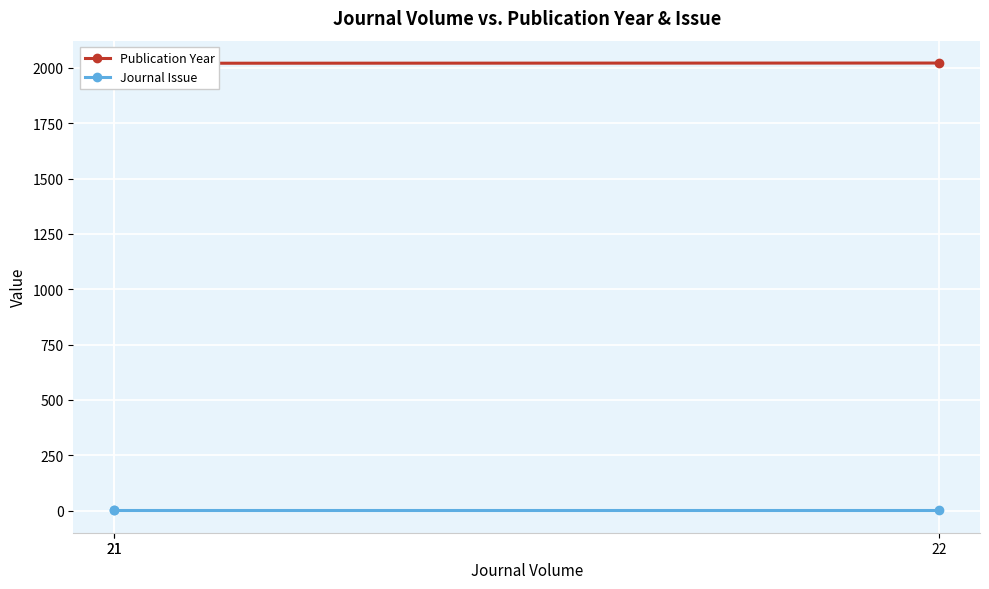

Is it true that Journal Issue equals 0 at 22?

False